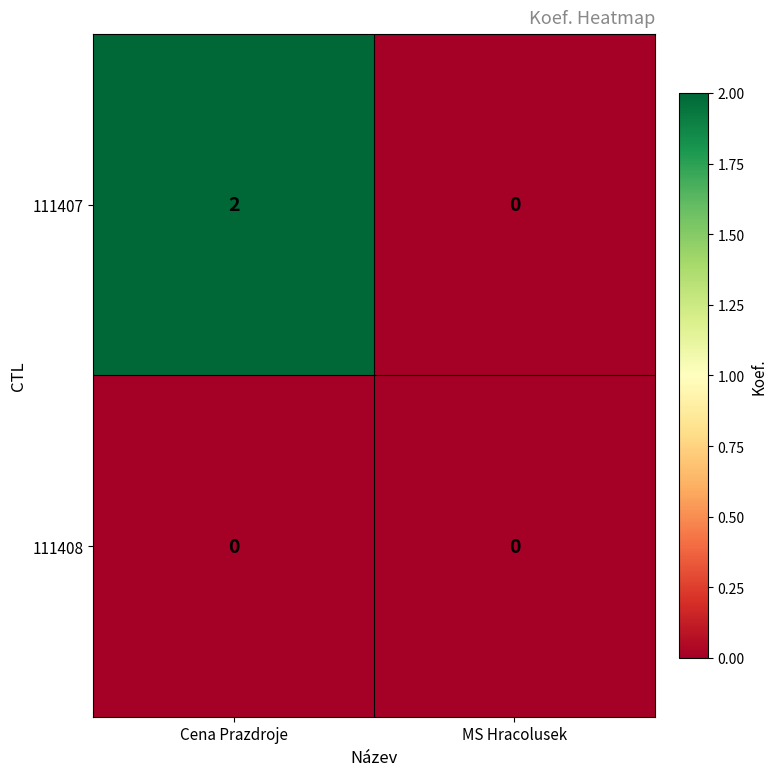

At which category is the sum across all series the highest?

Cena Prazdroje